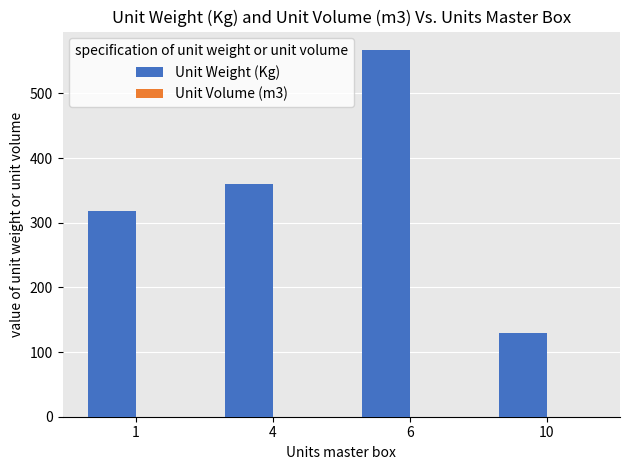

How many data points in Unit Weight (Kg) are above 360?

2